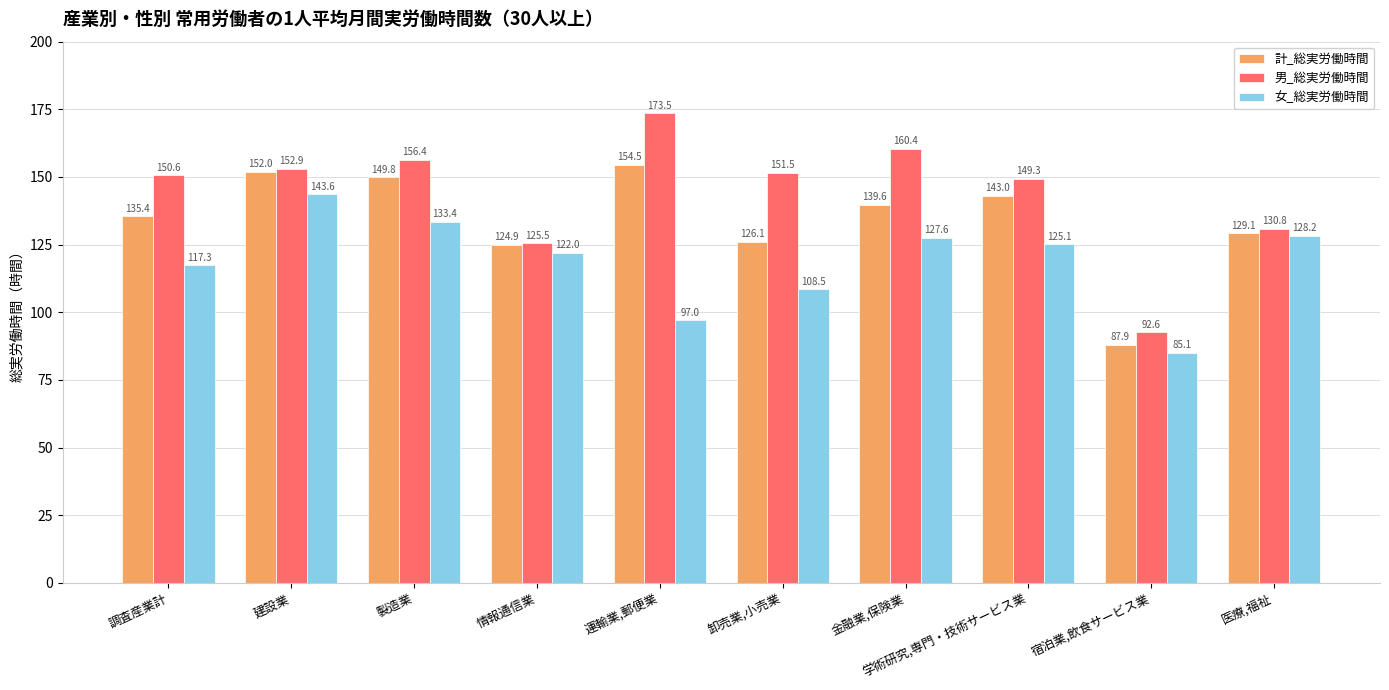

List the labels in order of 計_総実労働時間 value, smallest first.

宿泊業,飲食サービス業, 情報通信業, 卸売業,小売業, 医療,福祉, 調査産業計, 金融業,保険業, 学術研究,専門・技術サービス業, 製造業, 建設業, 運輸業,郵便業